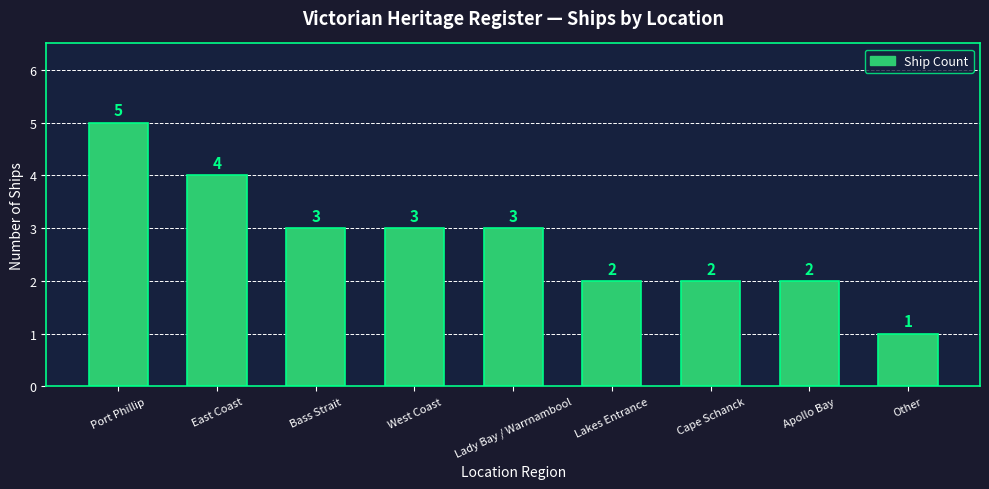

What is the difference between the maximum and minimum values?

4